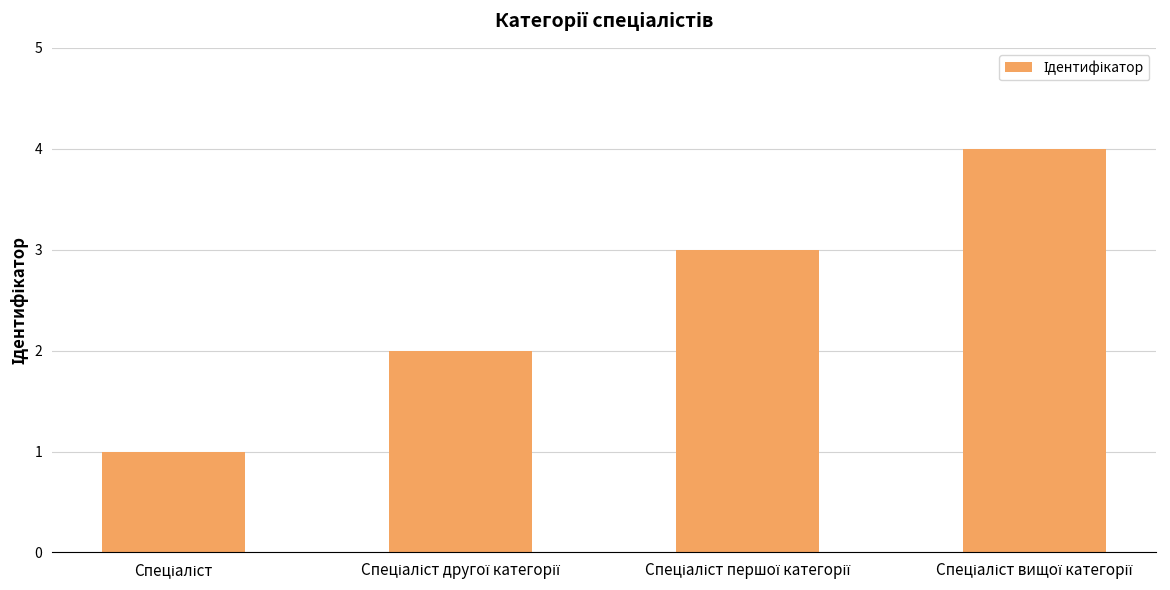

How many values are below 3?

2